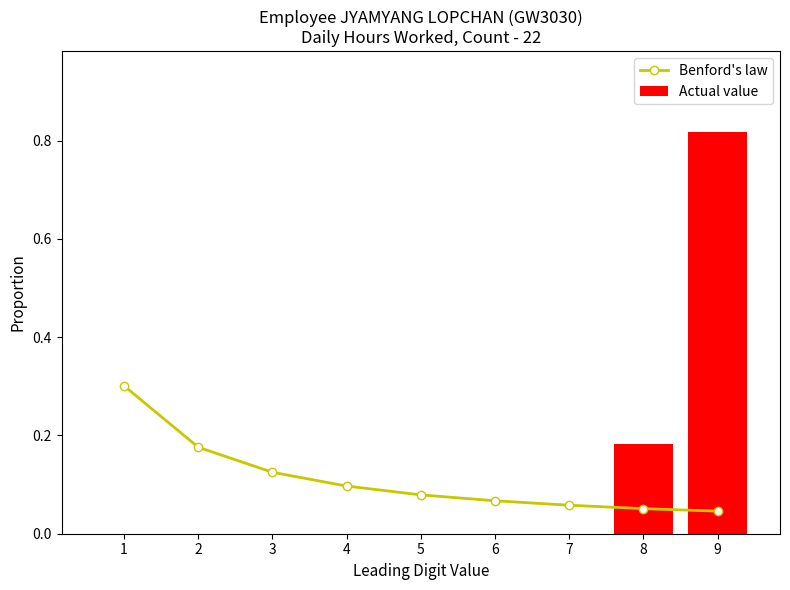

What is the value of the Actual value bar at the 8th from the left?

0.2